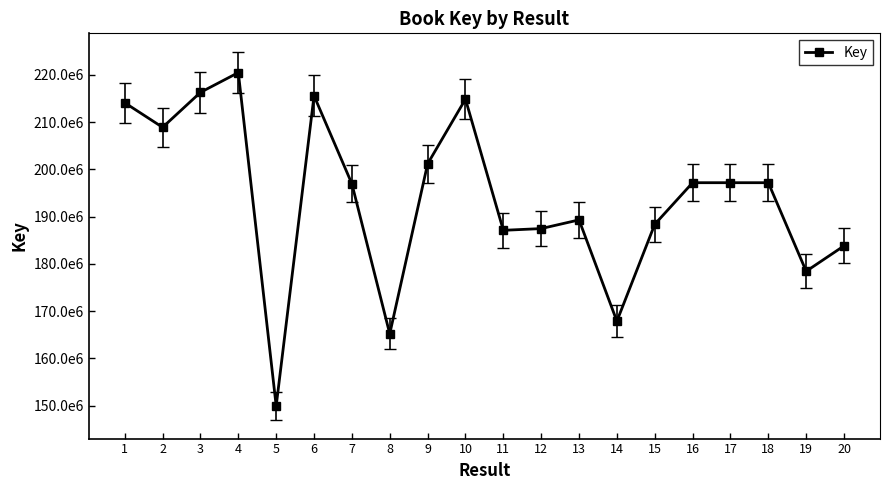

Which has a higher value, 7 or 17?

17